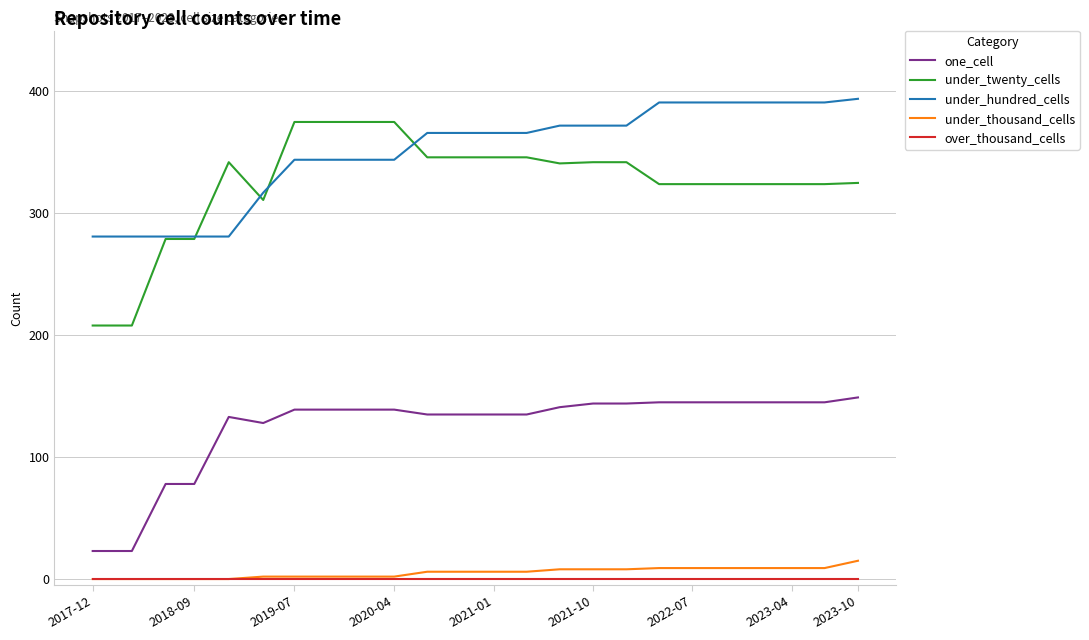

True or false: under_twenty_cells and over_thousand_cells cross at least once.

False